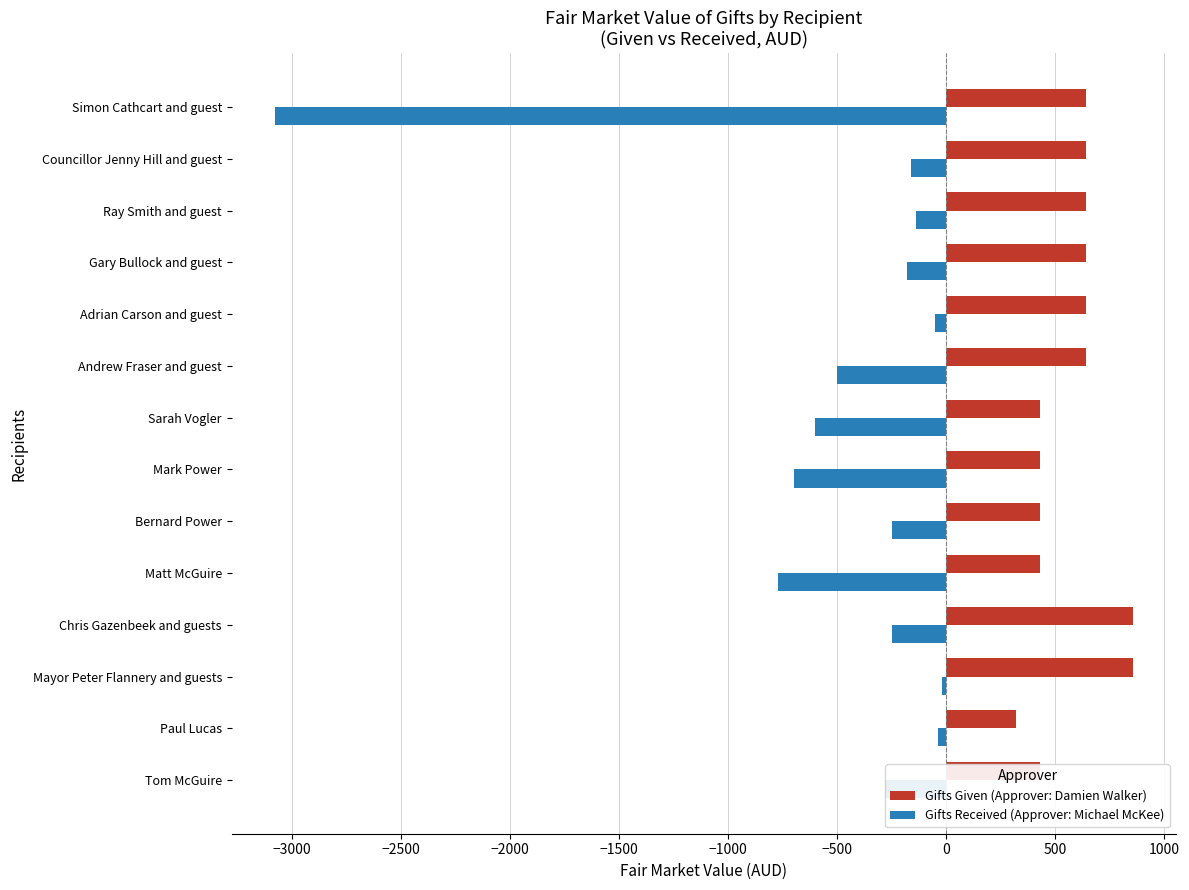

Rank the series by their maximum value, from lowest to highest.

Gifts Received (Approver: Michael McKee), Gifts Given (Approver: Damien Walker)